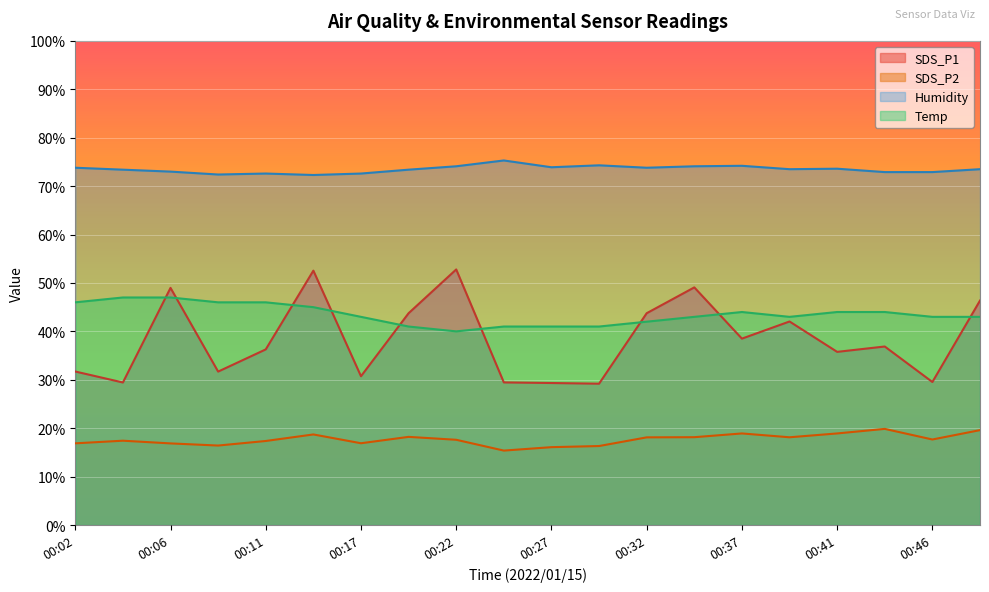

True or false: Temp and SDS_P1 intersect in this chart.

True